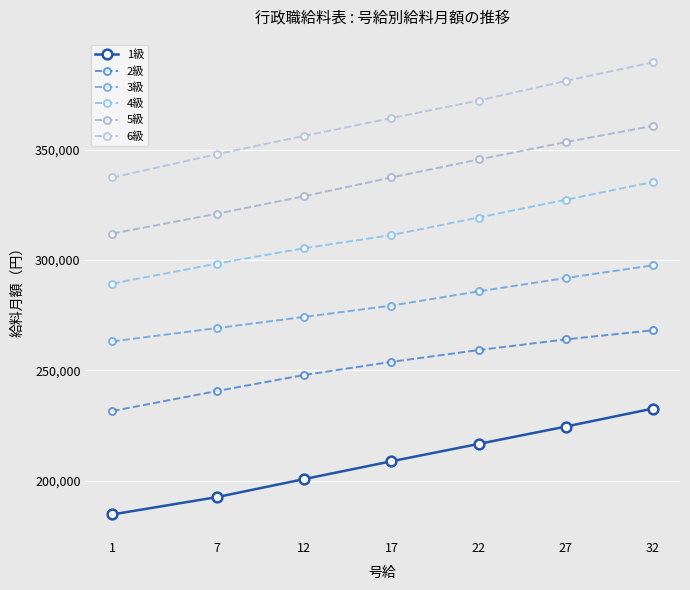

At which label does 2級 reach its minimum?

1